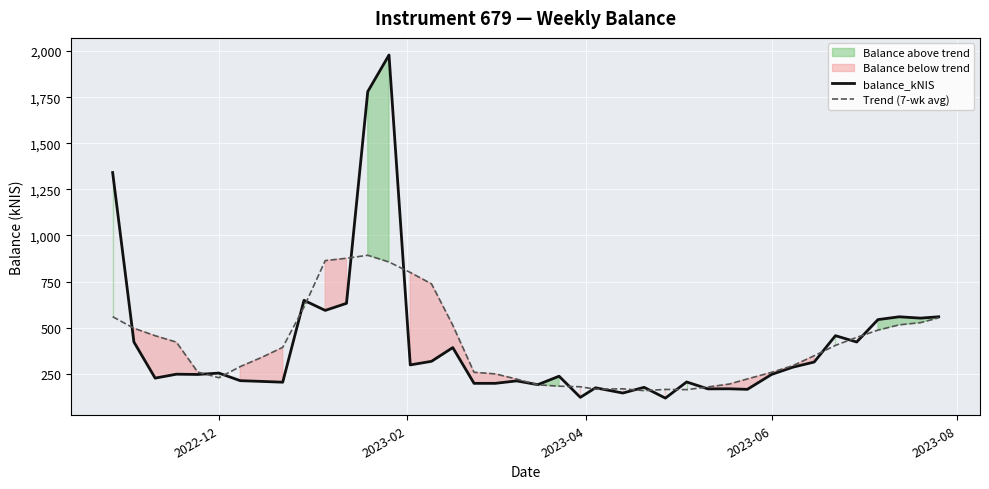

At how many categories does at least one series exceed 1916?

1